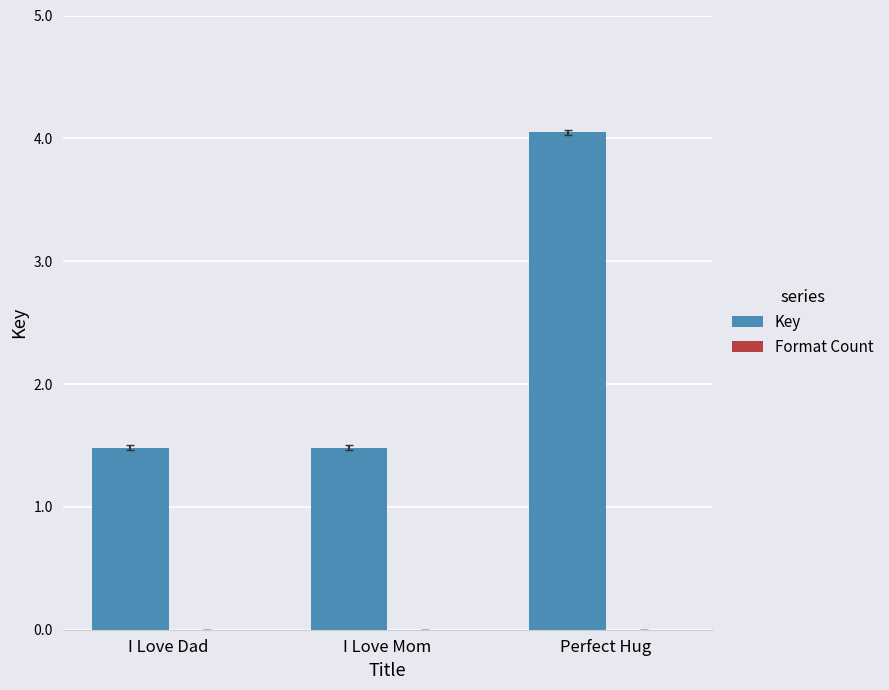

Are the bars horizontal?

No